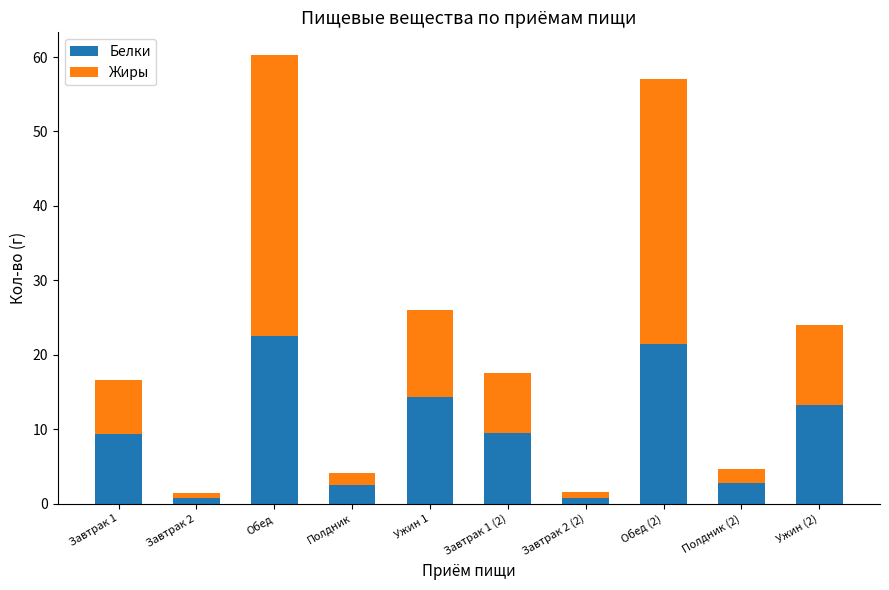

What is the difference between the maximum and minimum values in the Белки series?

21.8